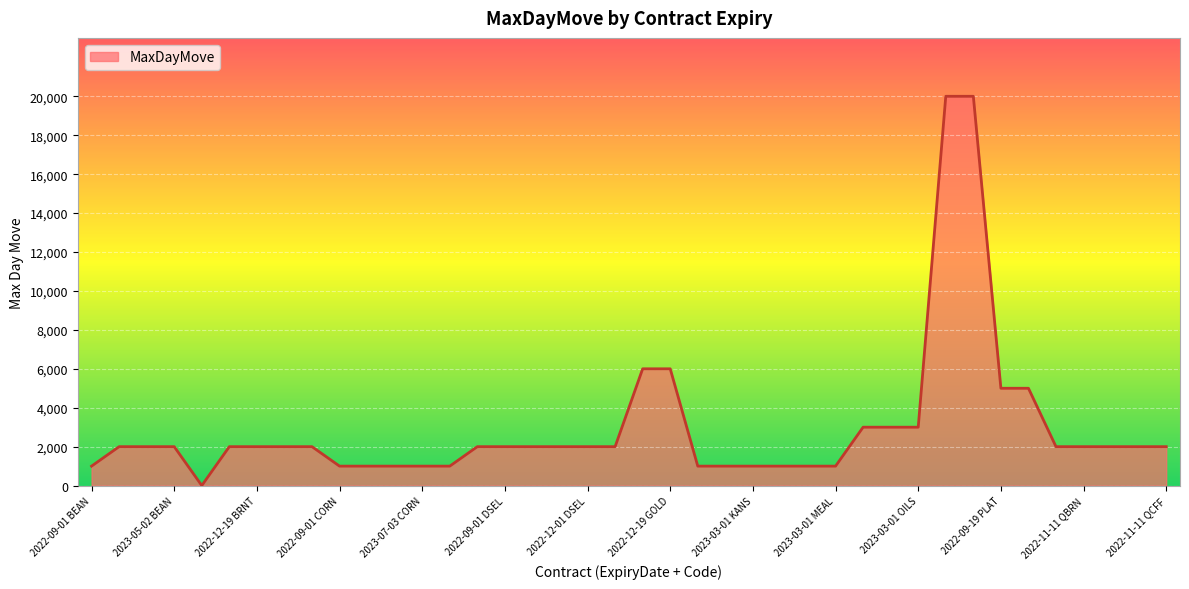

What is the difference between the maximum and minimum values?

19998